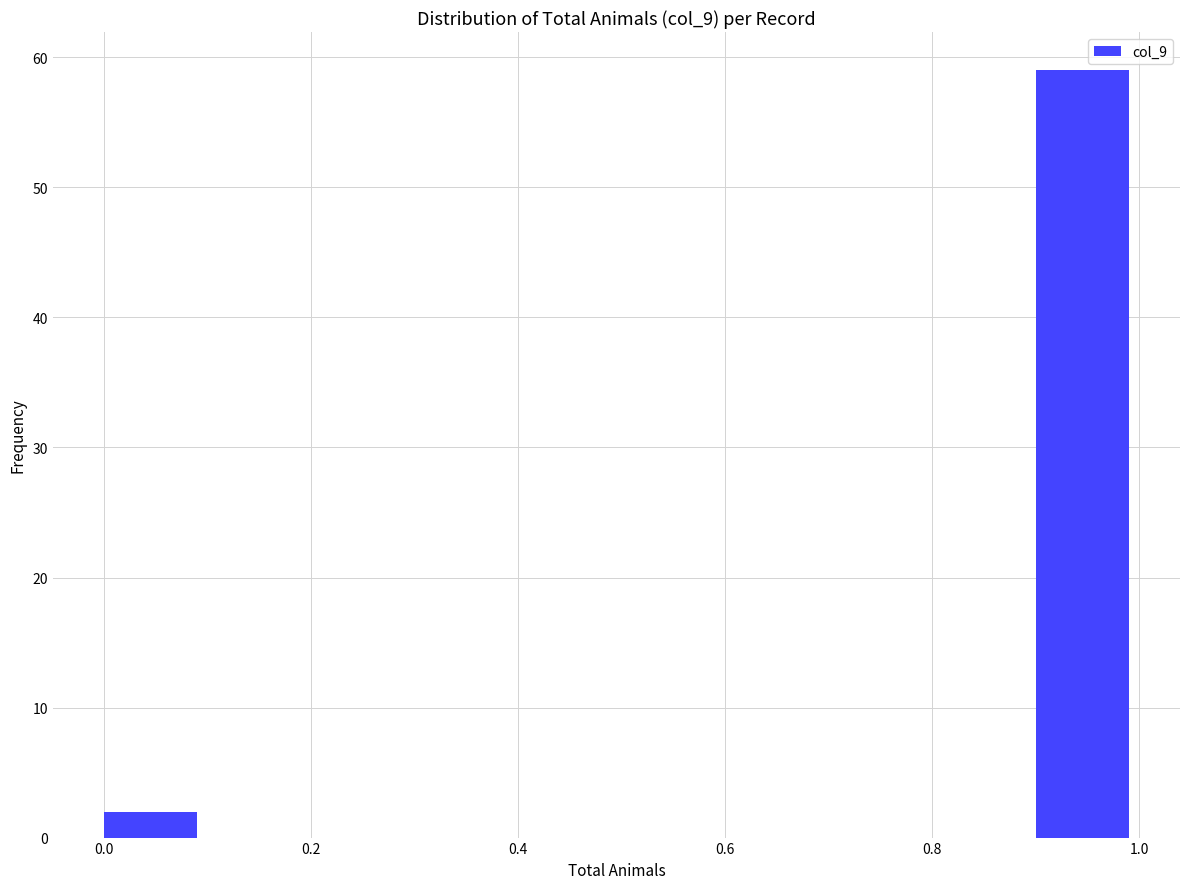

How tall is the bar that spans 0.9 to 1.0 on the x-axis? The values are not printed on the chart, so give them approximately, as read against the axis.

59